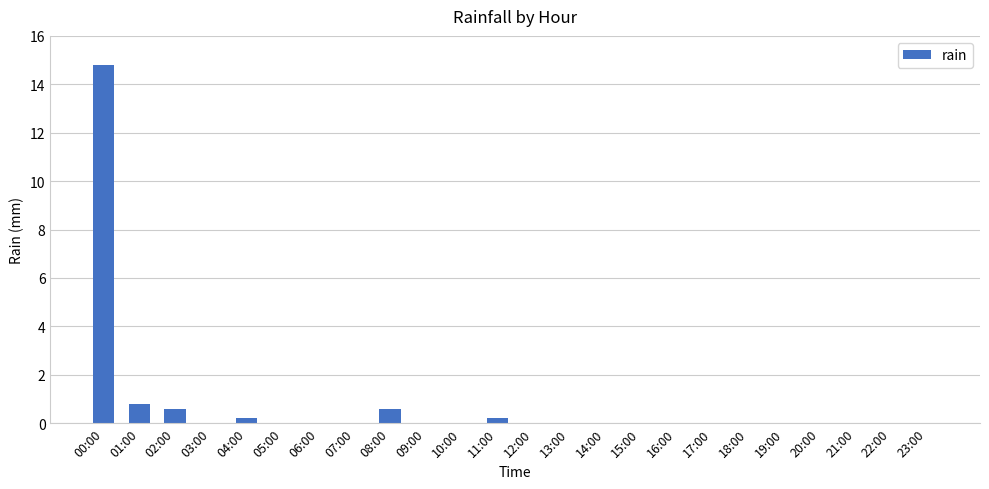

How many categories are shown in the chart?

24